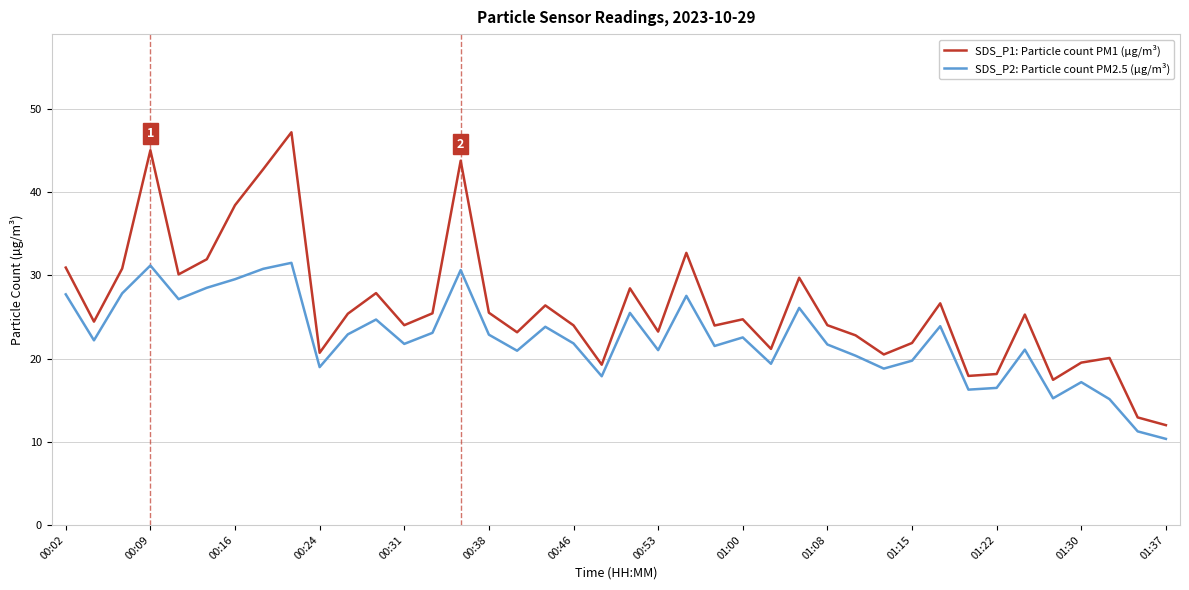

True or false: SDS_P1: Particle count PM1 (µg/m³) and SDS_P2: Particle count PM2.5 (µg/m³) cross at least once.

False